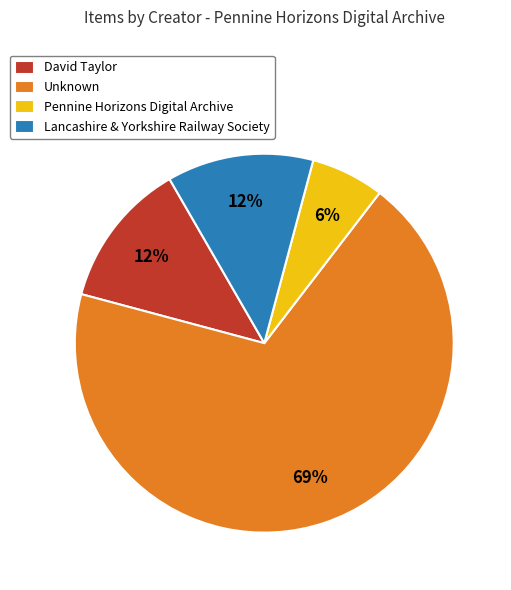

What is the smallest slice in the pie chart?

Pennine Horizons Digital Archive